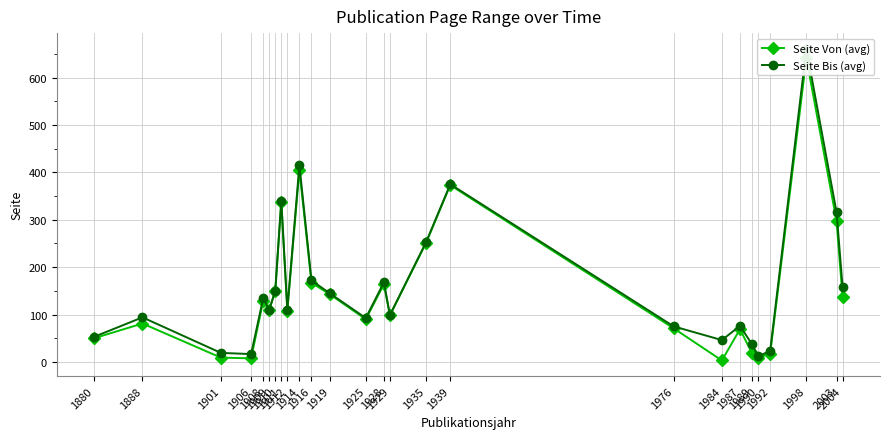

Where is the first local maximum for Seite Von (avg)?

1888